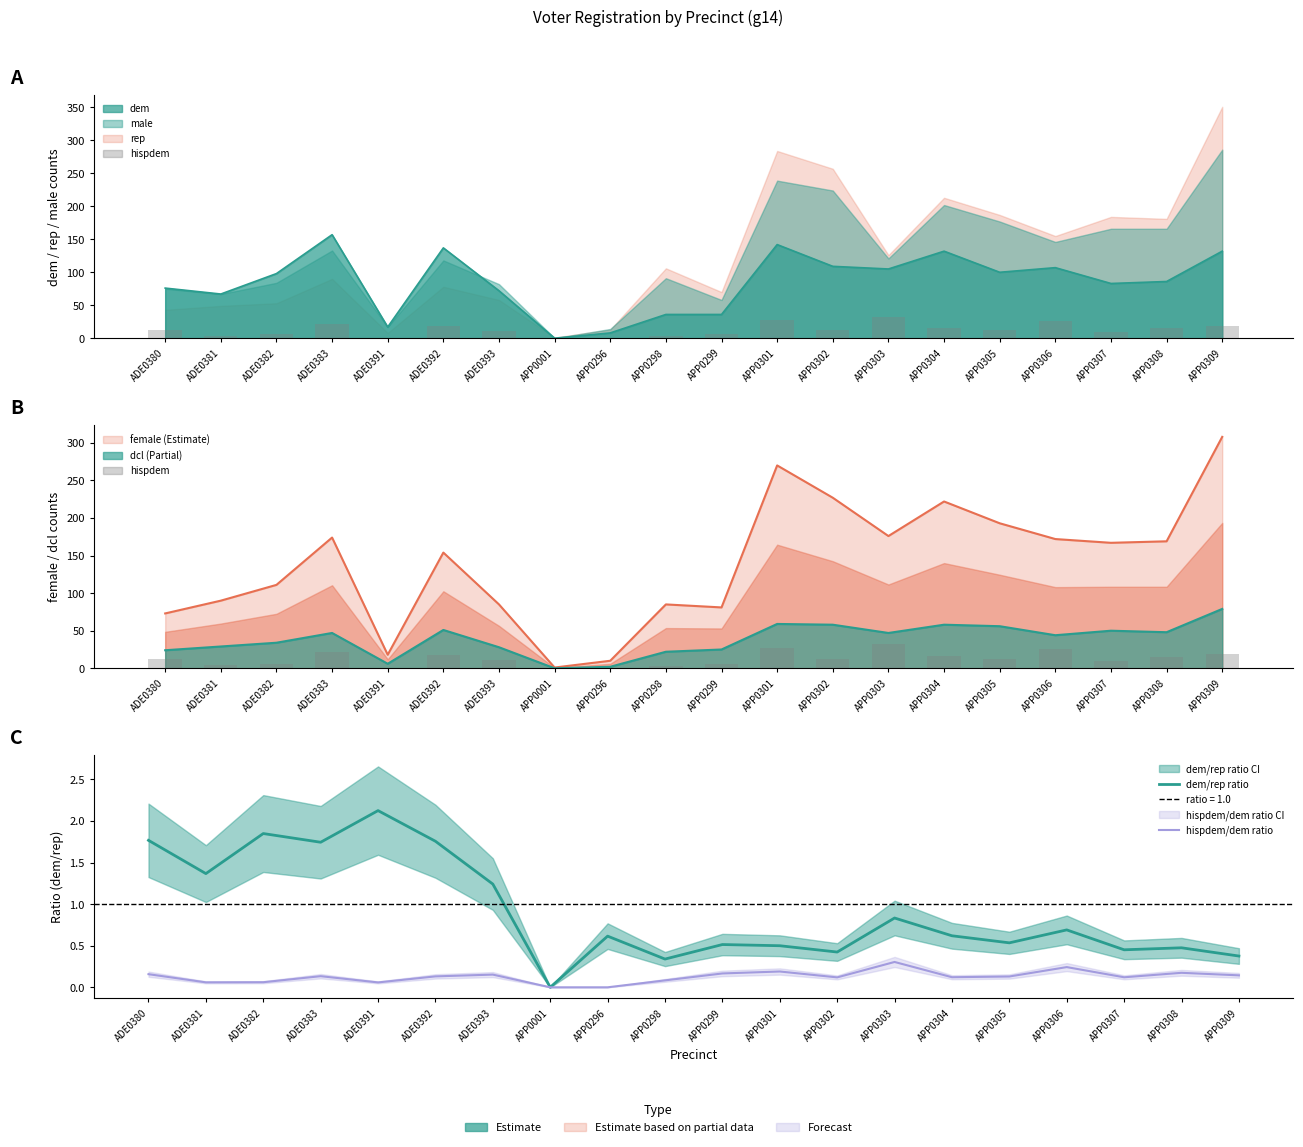

What is the total value across all series at APP0308?

15.6